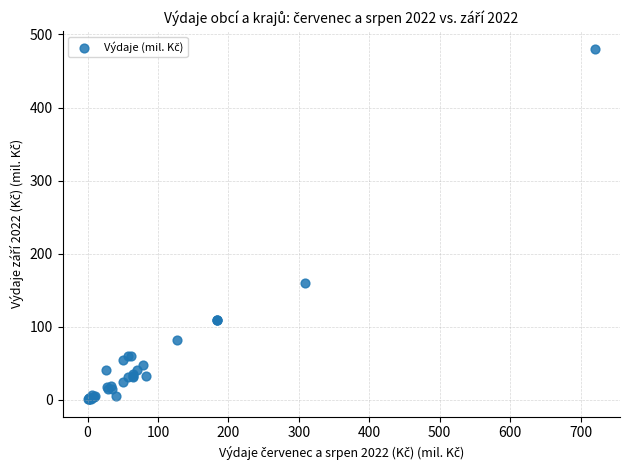

What Y value in the scatter plot is closest to 240?

159.3